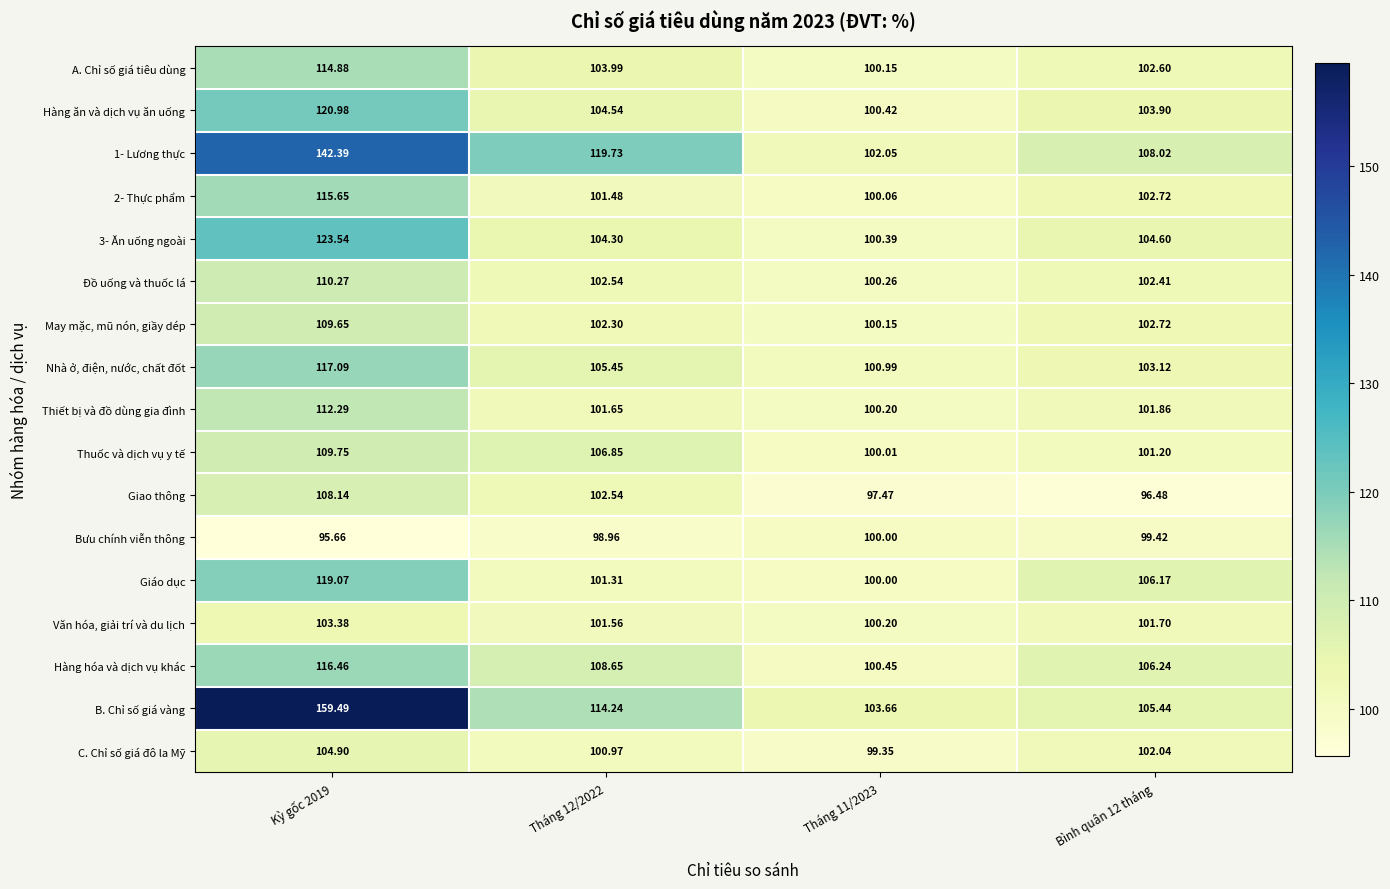

What is the smallest value displayed?

95.7